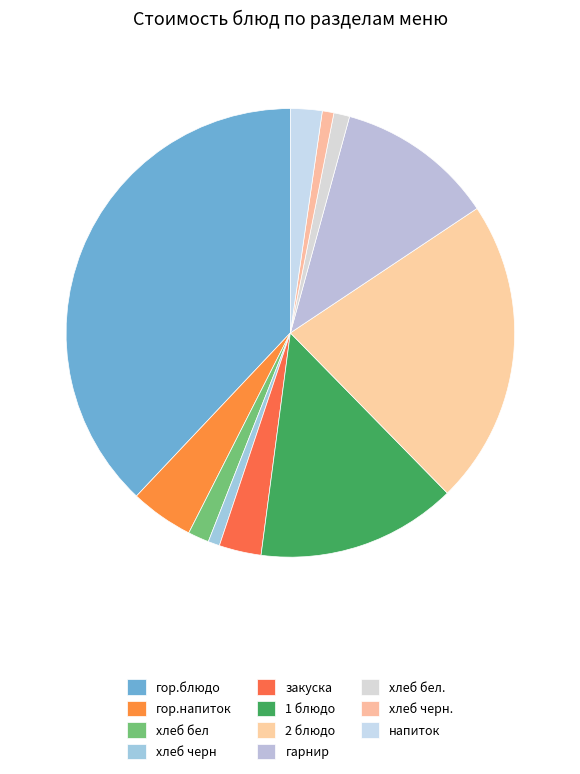

What percentage is the 2 блюдо slice, to the nearest percent?

22%